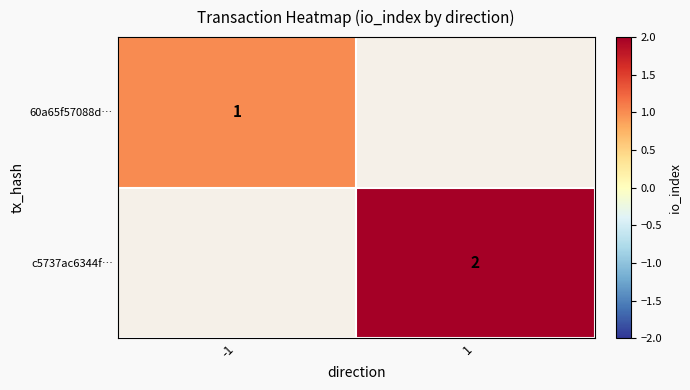

At how many categories does at least one series exceed 1?

1